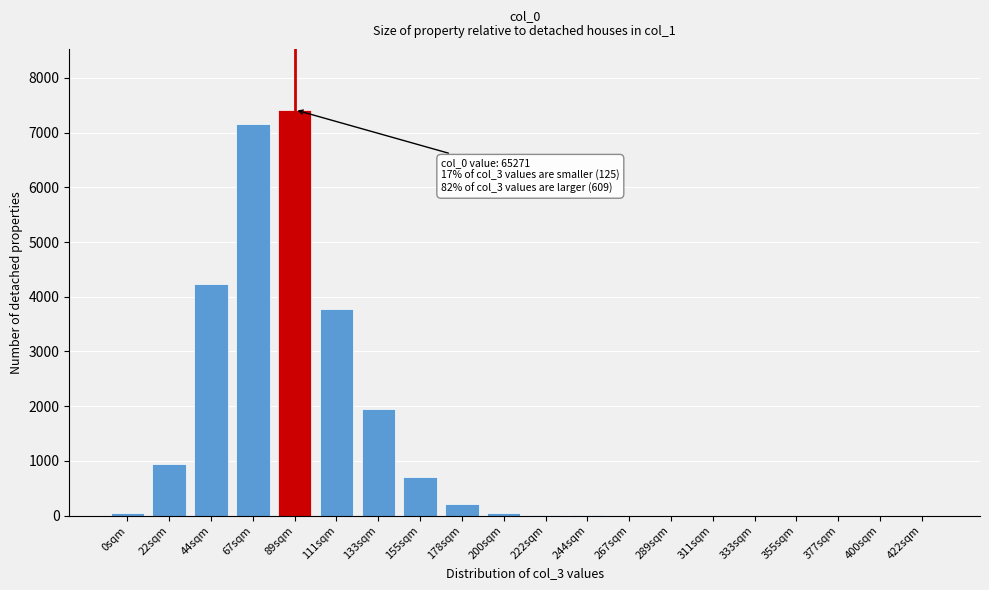

The chart shows a value of 45 at 0sqm. True or false?

True